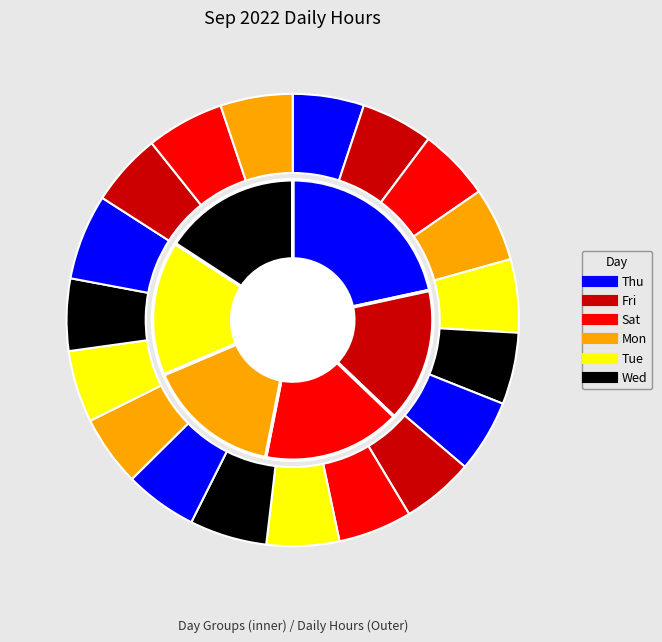

Does Wed_2 account for over 50% of the chart?

No